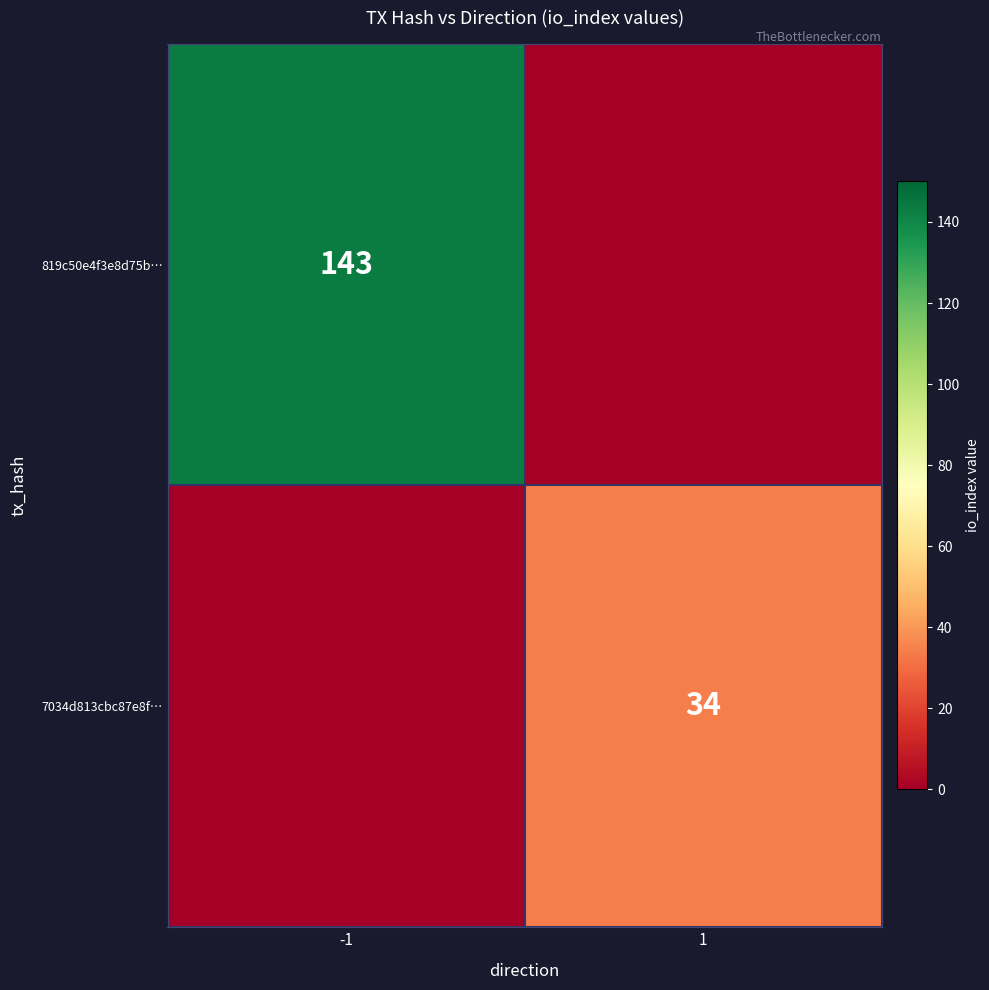

How many series are shown in this chart?

2